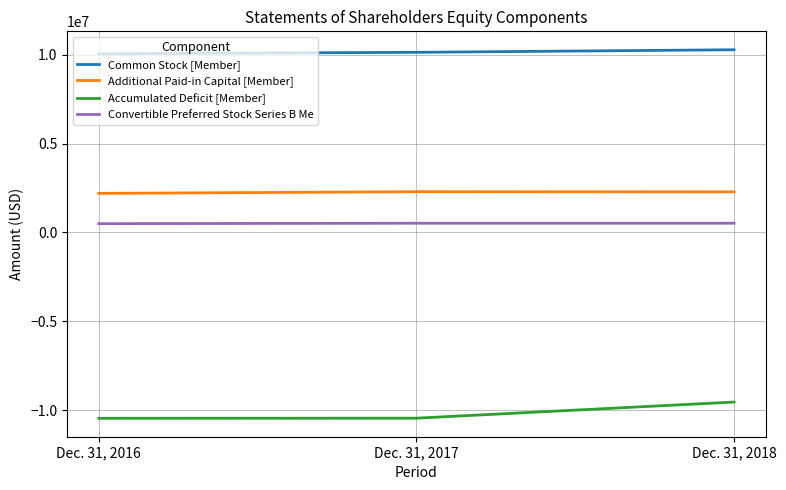

What is the difference between the second highest and minimum values in the Common Stock [Member] series?

81484